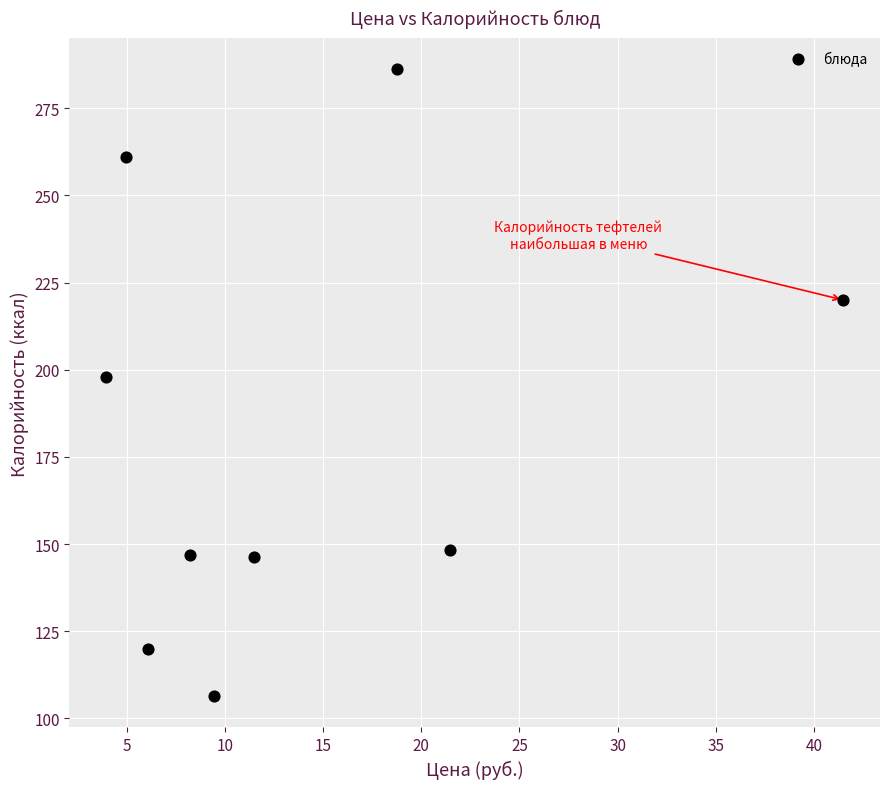

What is the average Y value?

181.5